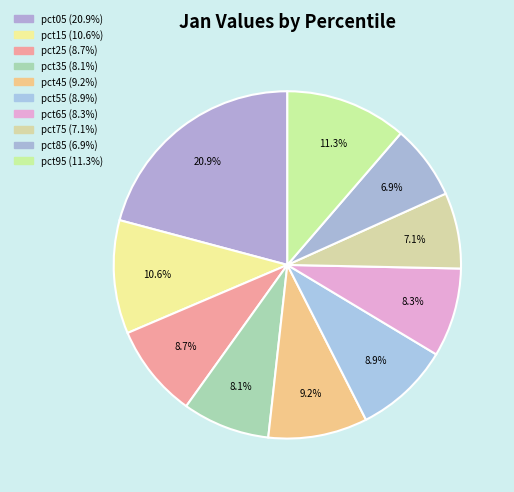

To the nearest percent, what is the difference between the largest and smallest slice percentages?

14%